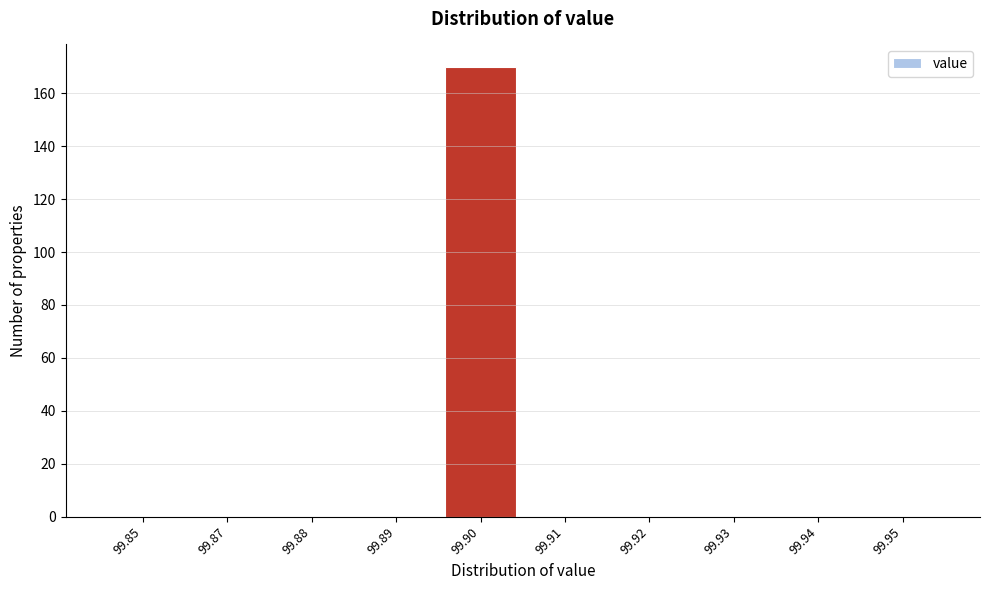

Reading left to right, extract all data points from this chart.

99.85=0	99.87=0	99.88=0	99.89=0	99.90=170	99.91=0	99.92=0	99.93=0	99.94=0	99.95=0